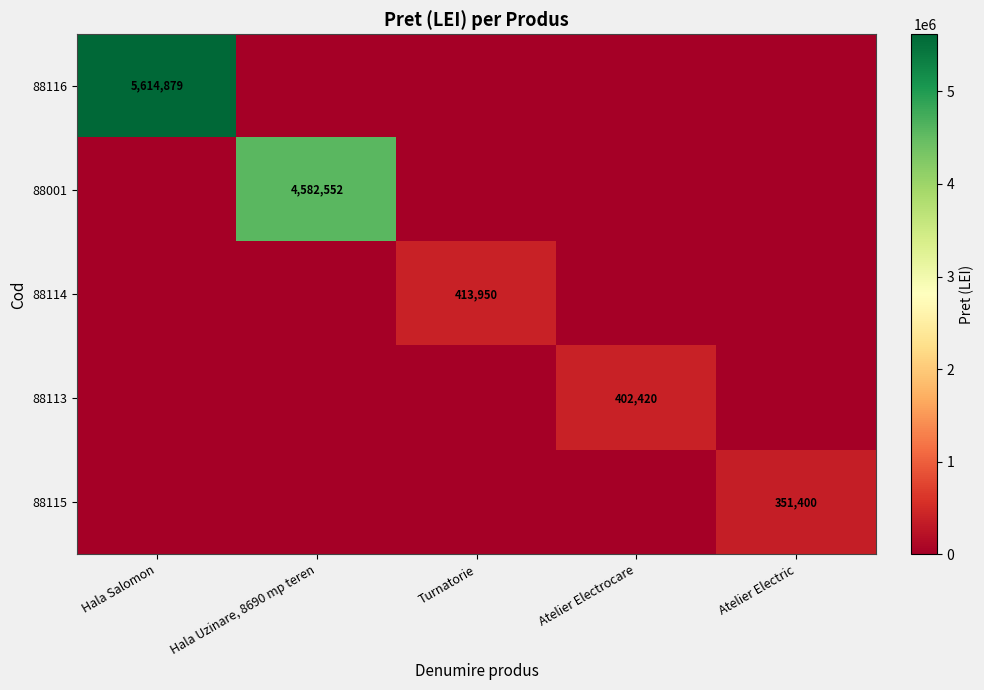

What is the greatest value displayed?

5614879